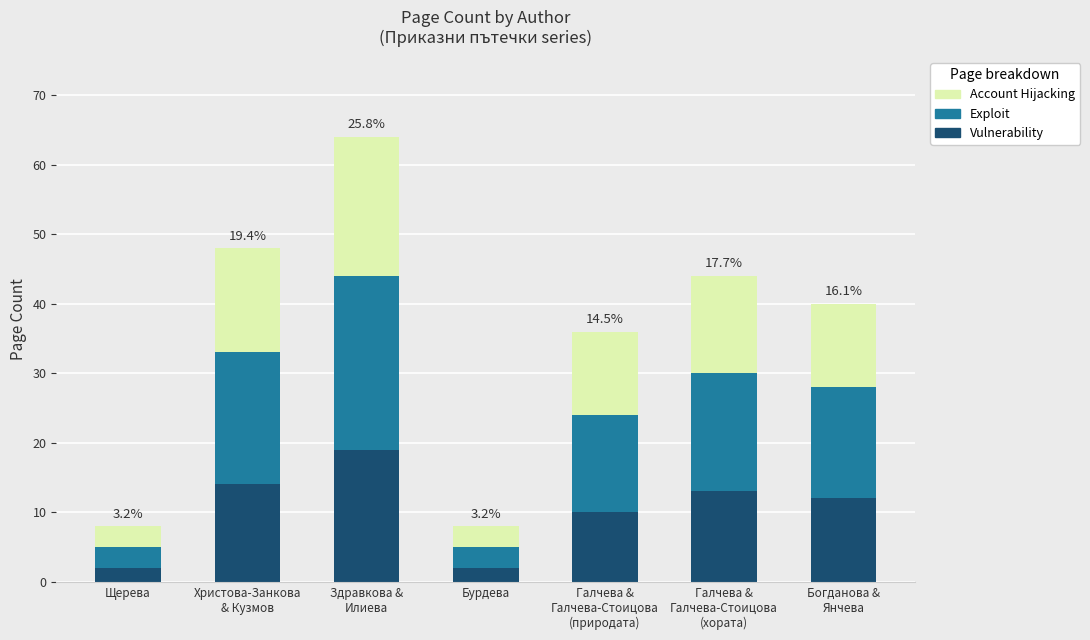

What is the maximum value for Vulnerability?

19